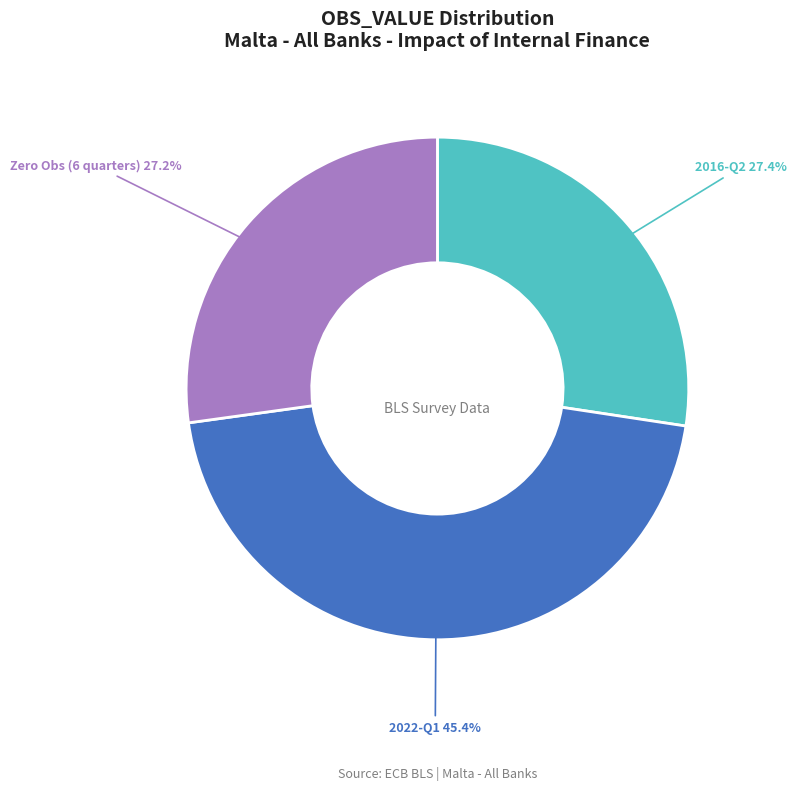

What percentage is NOT represented by Zero Obs (6 quarters)?

72.8%